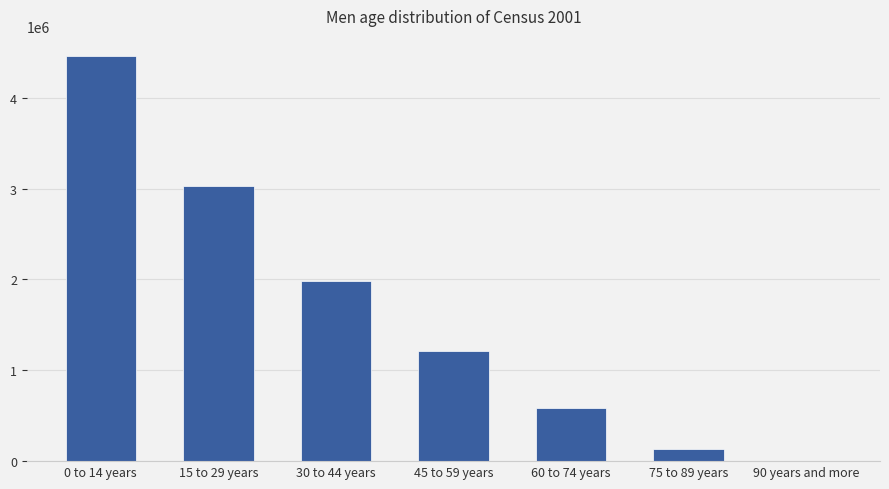

Between 75 to 89 years and 0 to 14 years, which is larger?

0 to 14 years